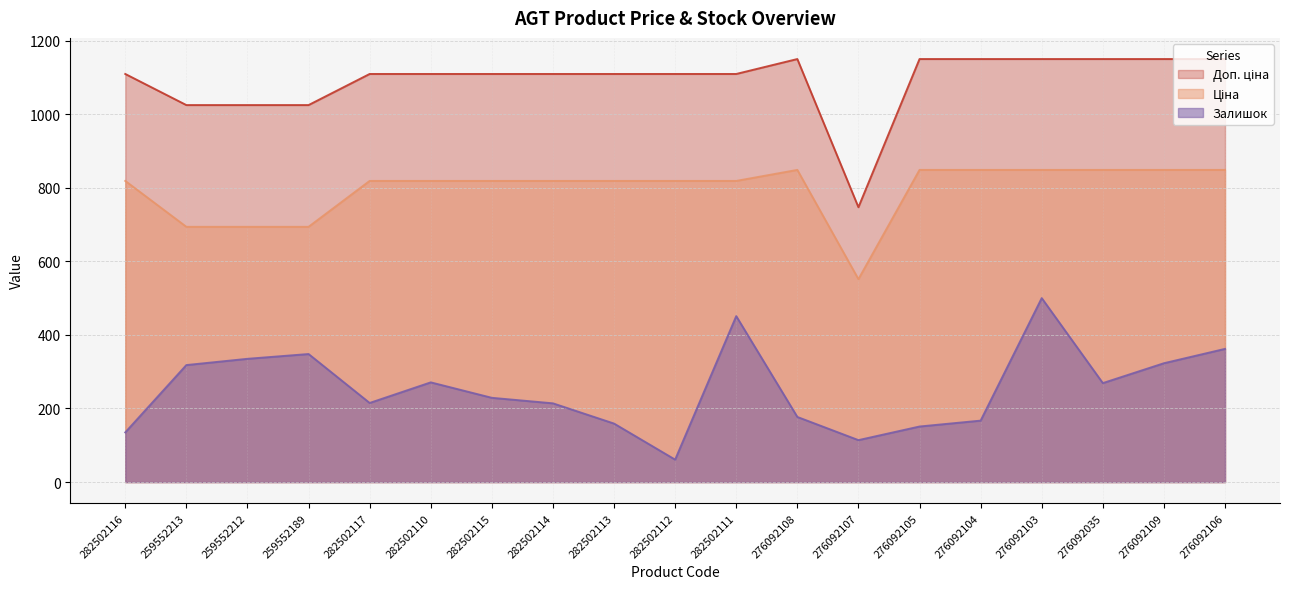

What is the difference between the second highest and minimum values in the Залишок series?

390.0